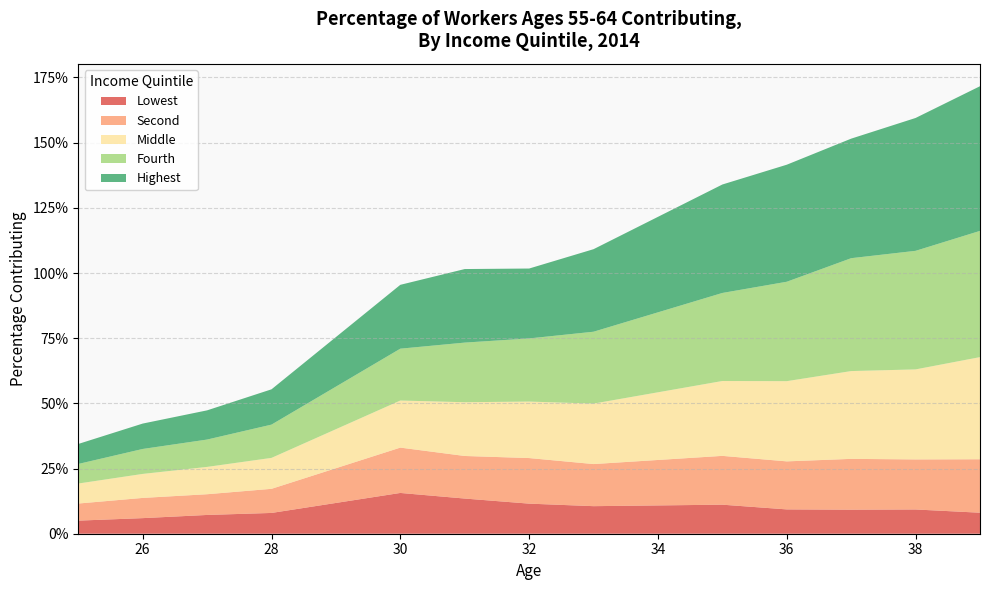

Reading left to right, list all the values displayed in this chart.

Lowest: 25=0.1	26=0.1	27=0.1	28=0.1	29=0.1	30=0.2	31=0.1	32=0.1	33=0.1	34=0.1	35=0.1	36=0.1	37=0.1	38=0.1	39=0.1
Second: 25=0.1	26=0.1	27=0.1	28=0.1	29=0.1	30=0.2	31=0.2	32=0.2	33=0.2	34=0.2	35=0.2	36=0.2	37=0.2	38=0.2	39=0.2
Middle: 25=0.1	26=0.1	27=0.1	28=0.1	29=0.1	30=0.2	31=0.2	32=0.2	33=0.2	34=0.3	35=0.3	36=0.3	37=0.3	38=0.3	39=0.4
Fourth: 25=0.1	26=0.1	27=0.1	28=0.1	29=0.2	30=0.2	31=0.2	32=0.2	33=0.3	34=0.3	35=0.3	36=0.4	37=0.4	38=0.5	39=0.5
Highest: 25=0.1	26=0.1	27=0.1	28=0.1	29=0.2	30=0.2	31=0.3	32=0.3	33=0.3	34=0.4	35=0.4	36=0.4	37=0.5	38=0.5	39=0.6